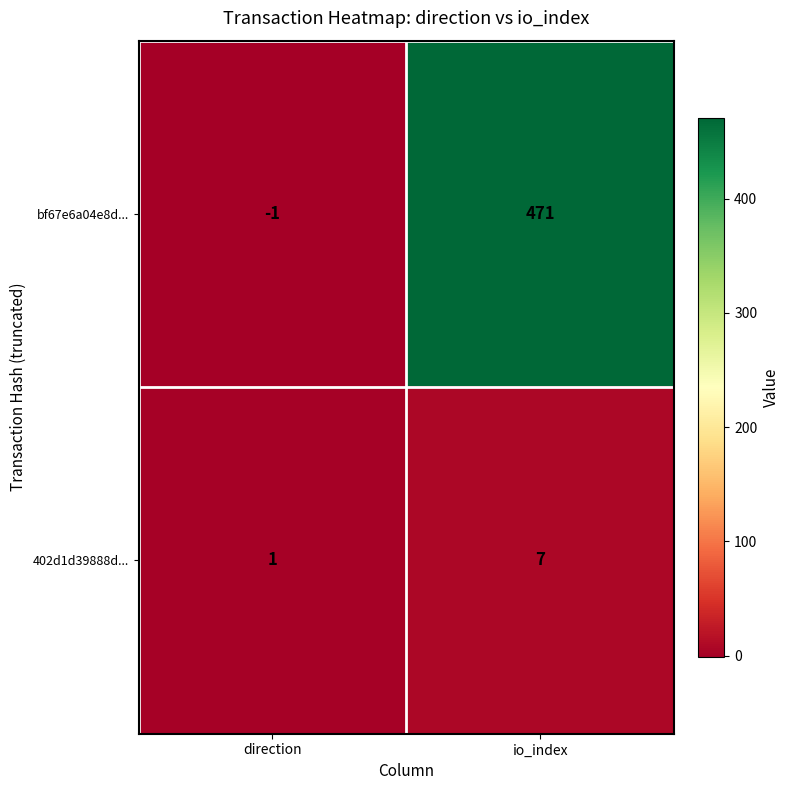

Which series changed the most between direction and io_index?

bf67e6a04e8d...